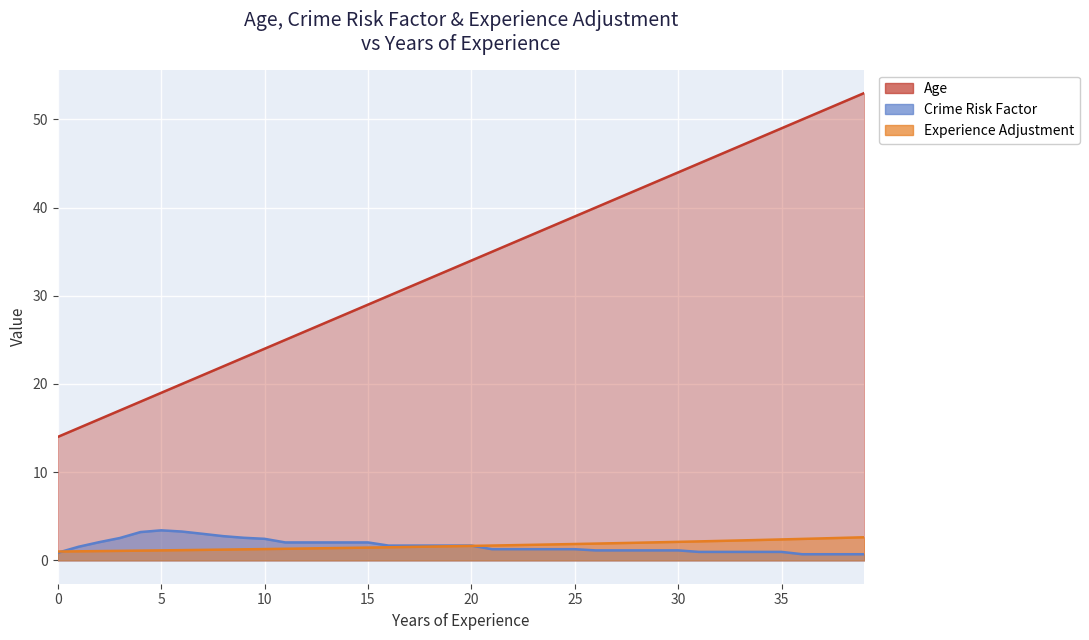

Which category has the lowest value across all series?

36